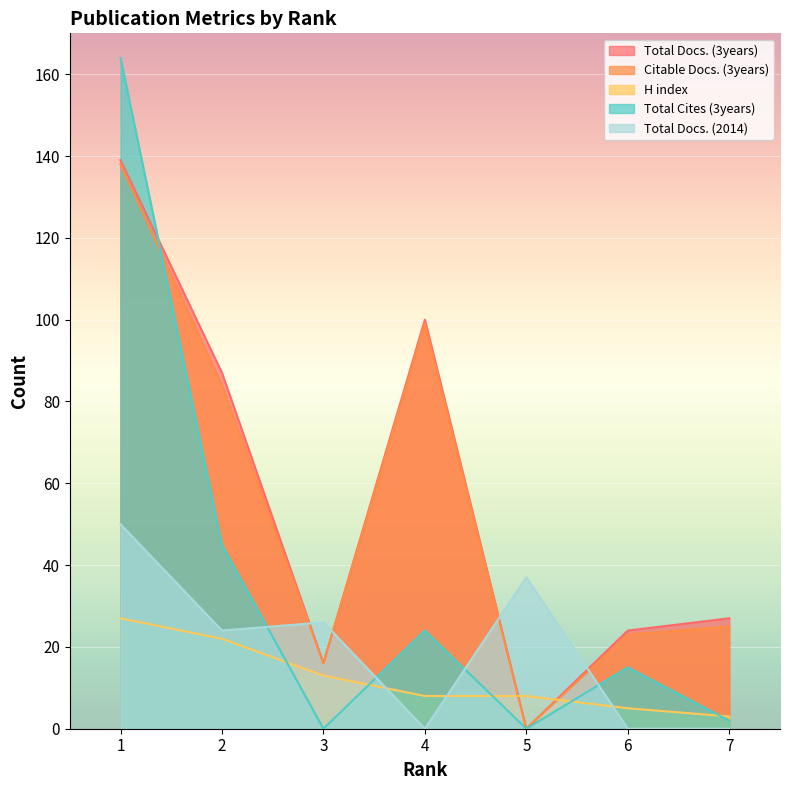

How many lines are shown in the chart?

5